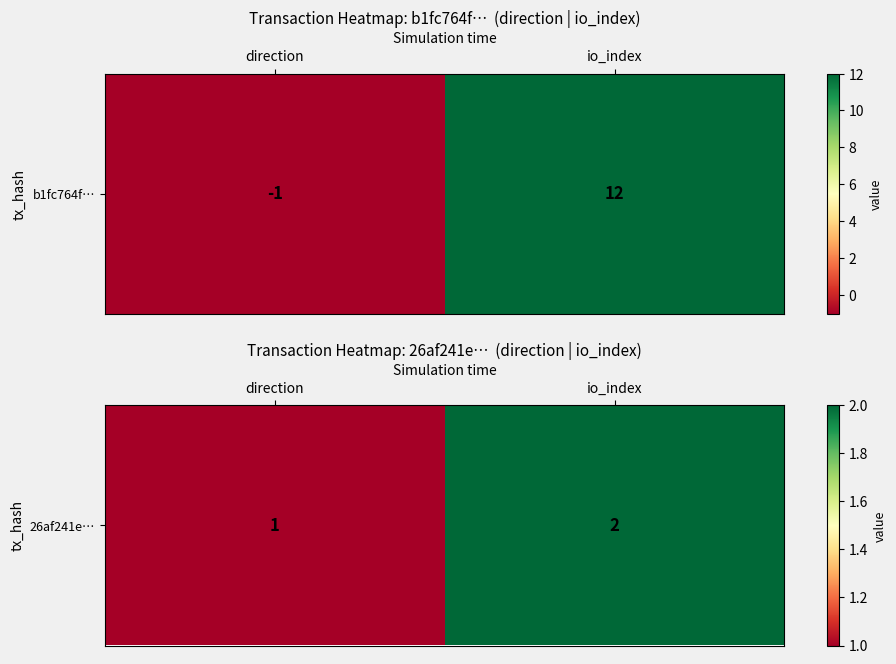

The chart shows a value of 2 at io_index. True or false?

True